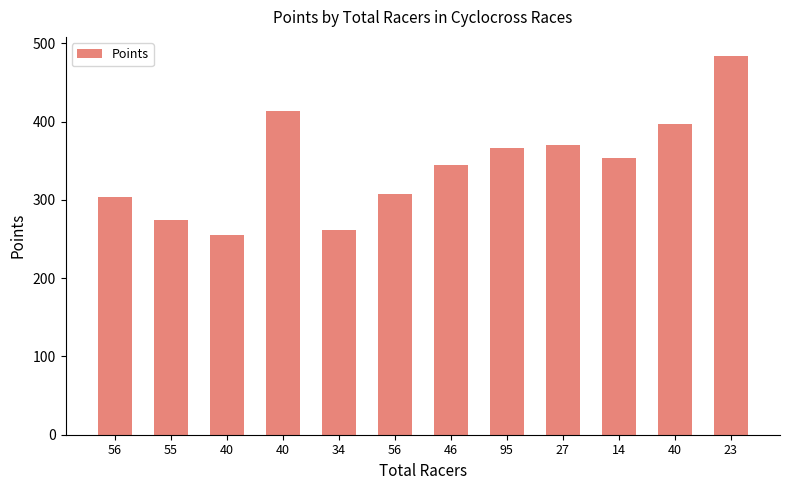

How many data points are less than 353?

6